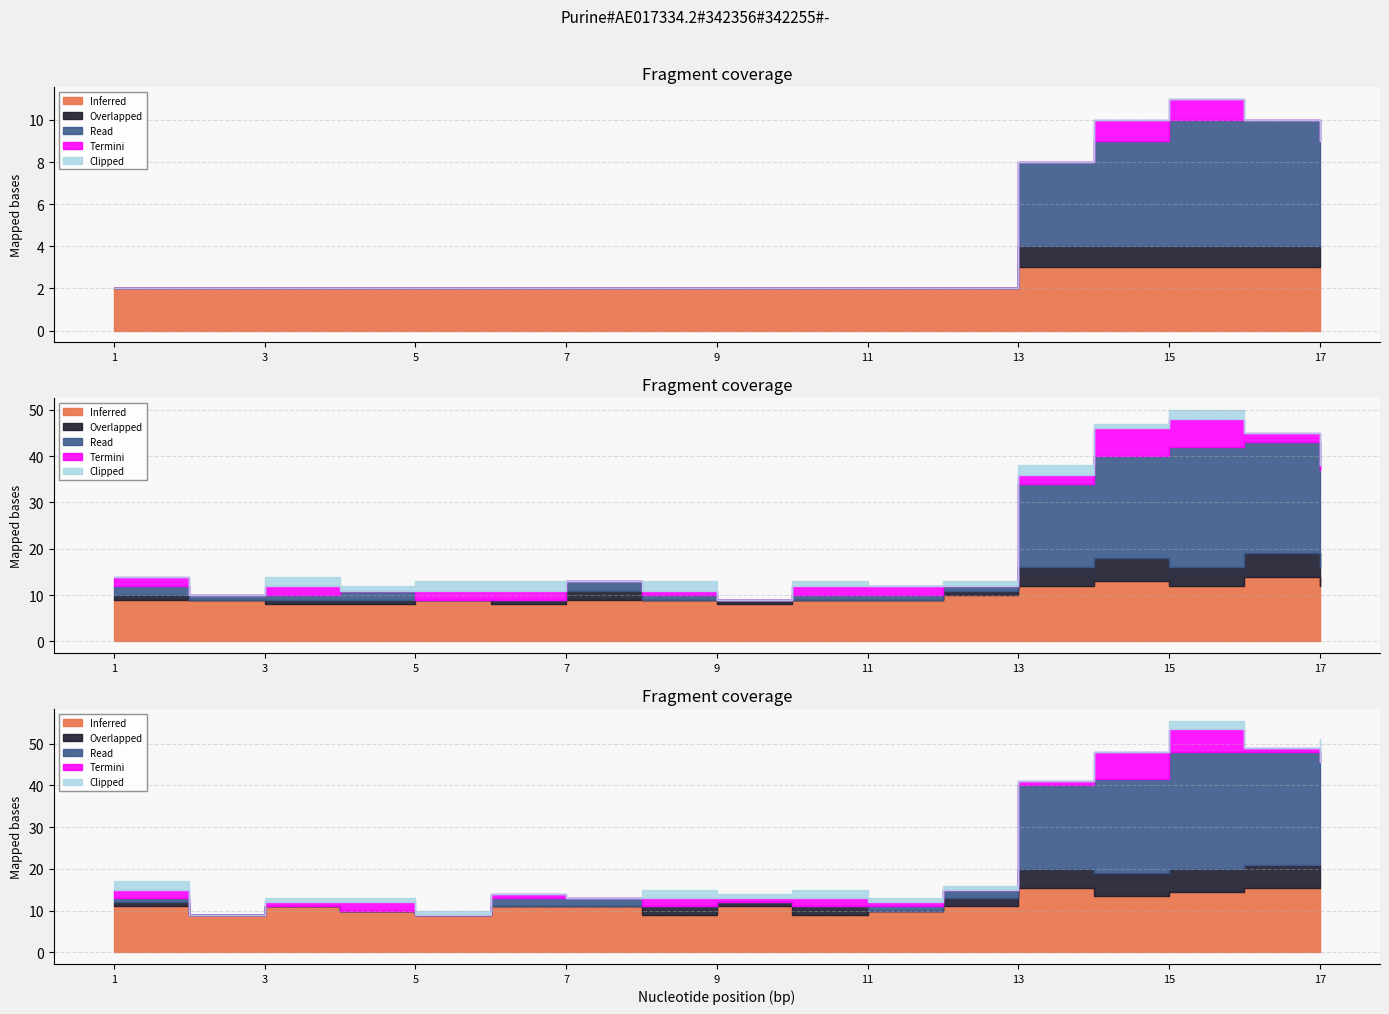

What is the average value of the Read series?

2